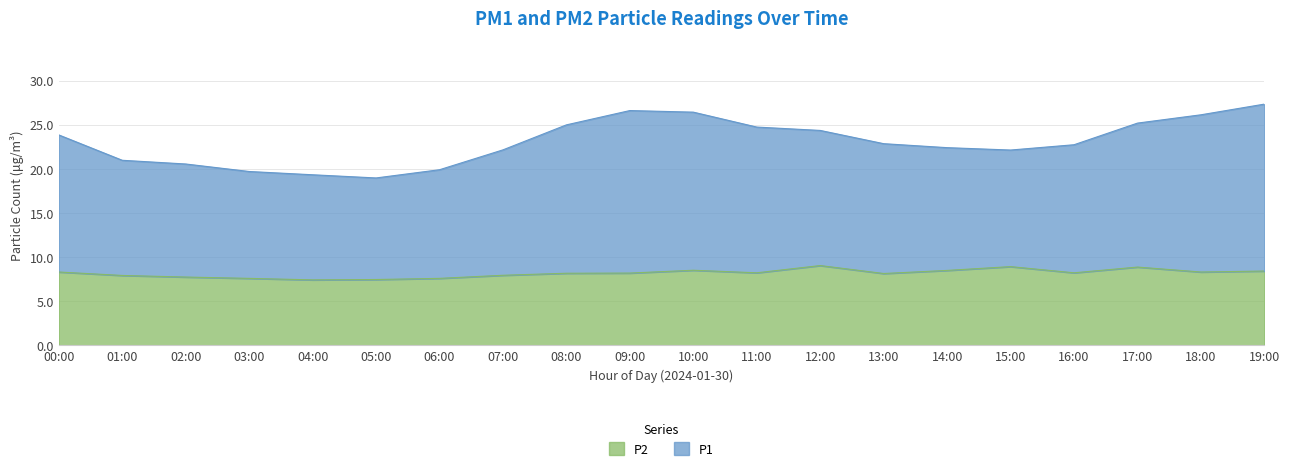

At 04:00, list the series in order from largest to smallest.

P1, P2